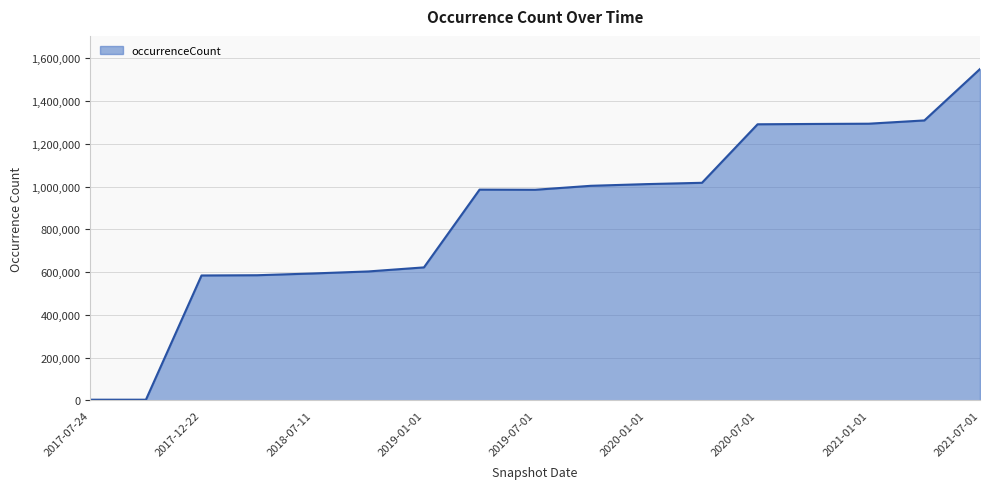

What is the maximum value shown in the chart?

1549271